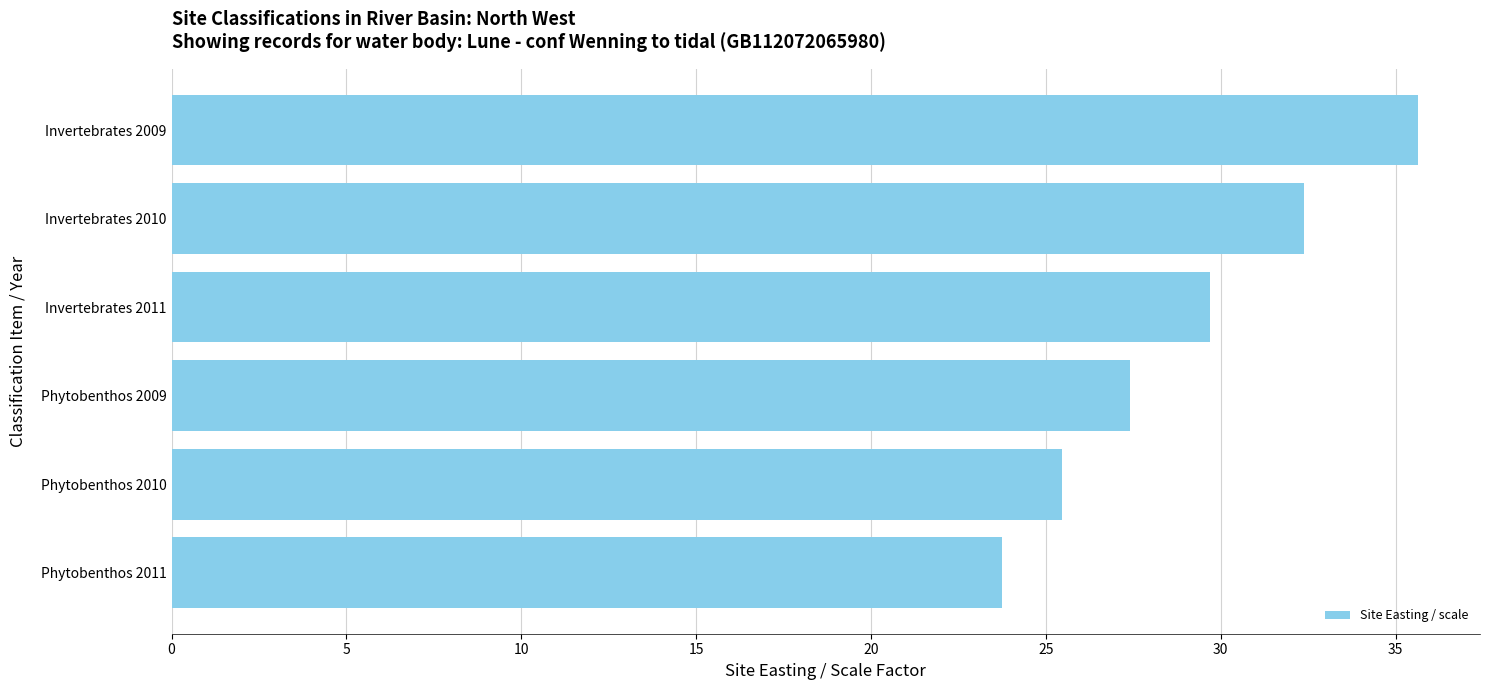

The value at Phytobenthos 2009 is 27.4. True or false?

True